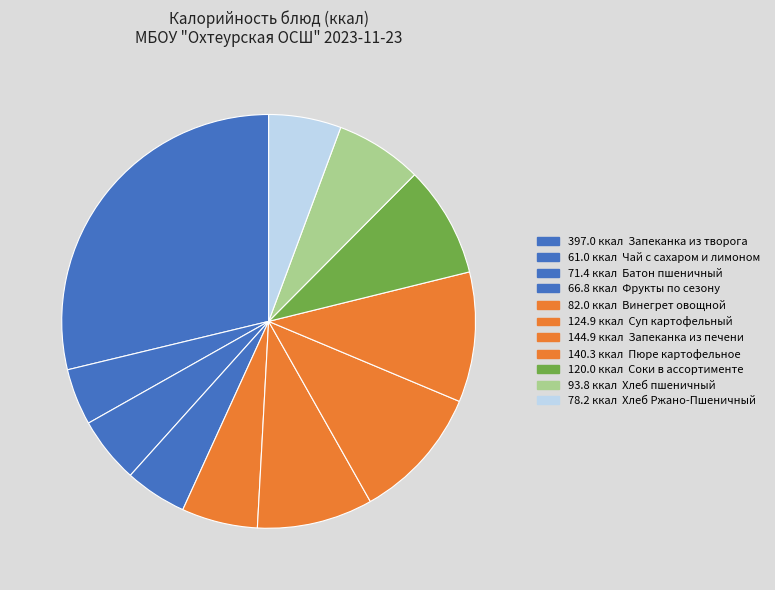

Rank the categories by value from lowest to highest.

Чай с сахаром и лимоном, Фрукты по сезону, Батон пшеничный, Хлеб Ржано-Пшеничный, Винегрет овощной, Хлеб пшеничный, Соки в ассортименте, Суп картофельный, Пюре картофельное, Запеканка из печени, Запеканка из творога